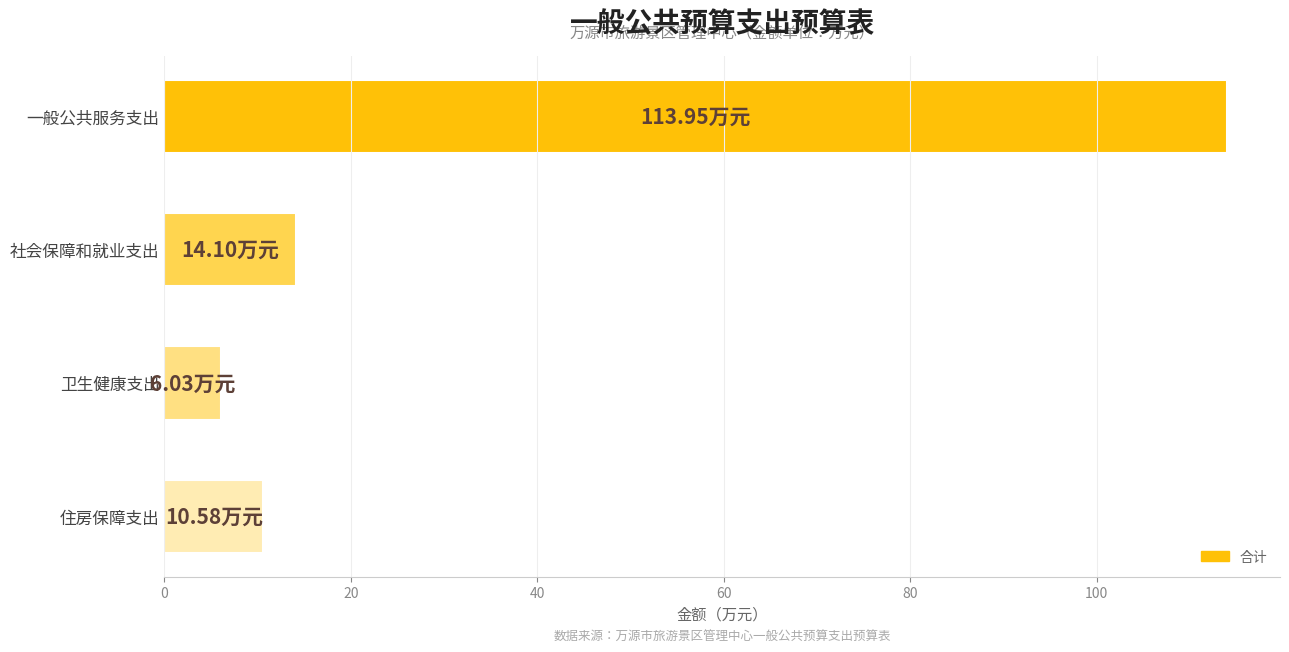

What is the difference between the maximum and minimum values?

107.9